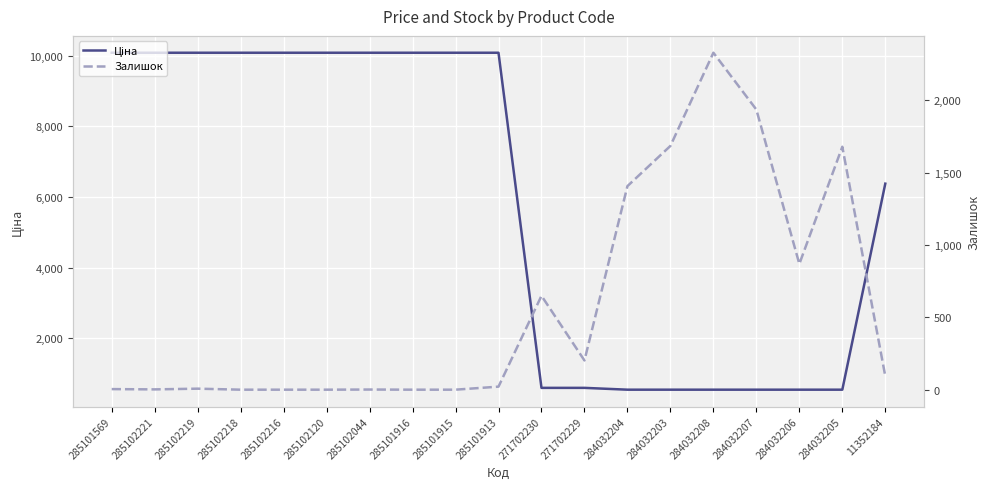

How many data points in Ціна are less than 10085?

9